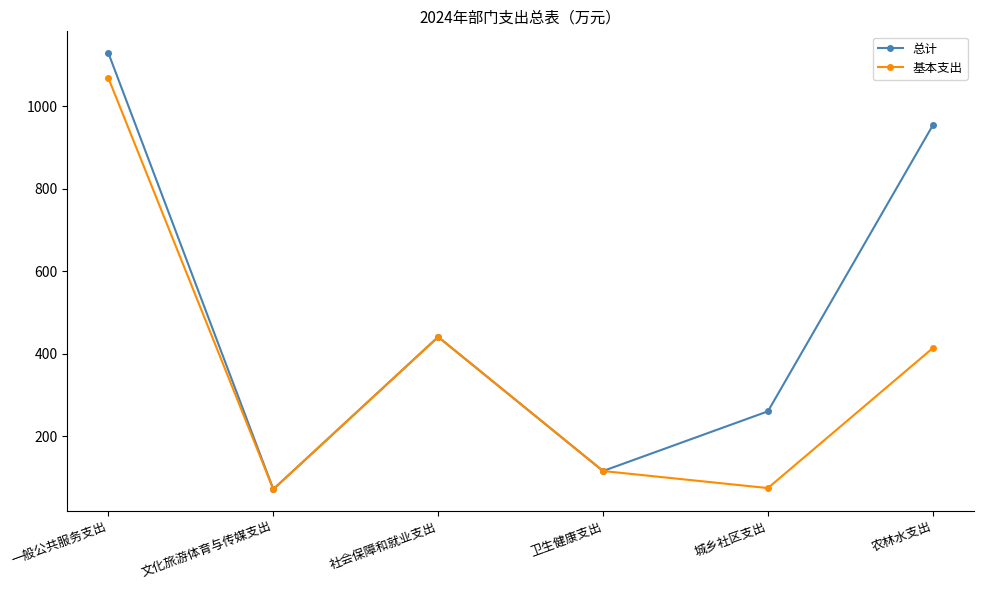

Read the 总计 value at 农林水支出.

954.2